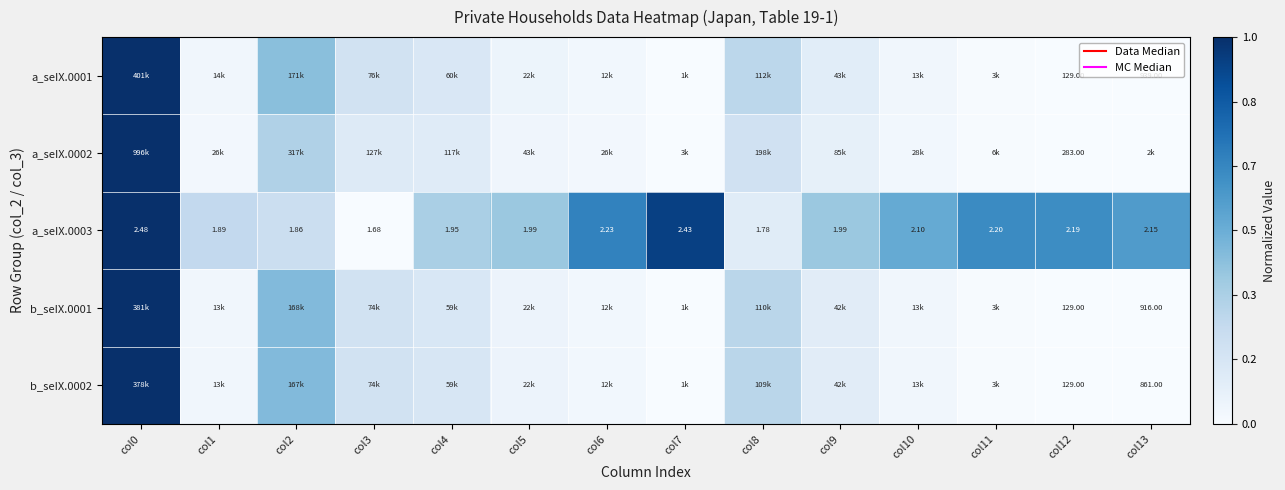

What is the difference between the second highest and minimum values in the b_seIX.0001 series?

0.4